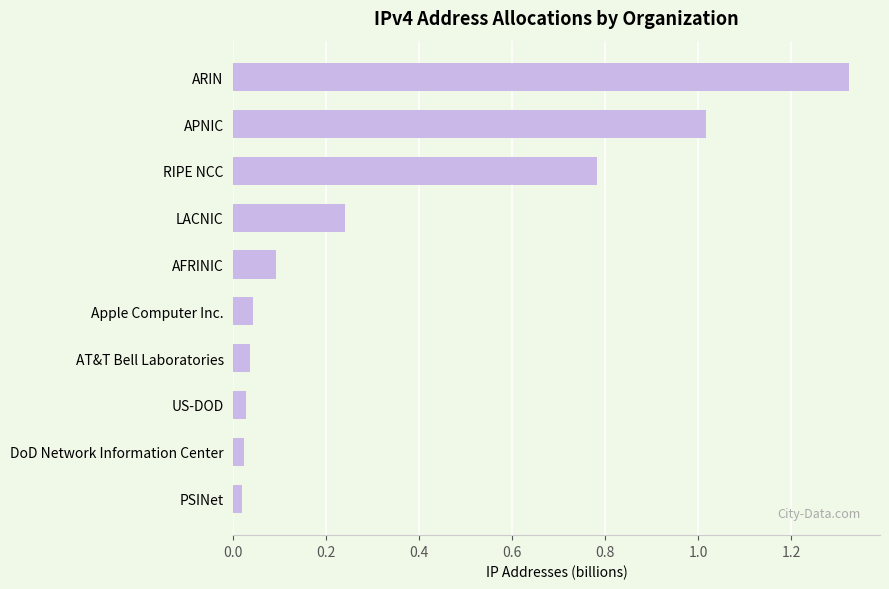

What position from the top is Apple Computer Inc.?

6